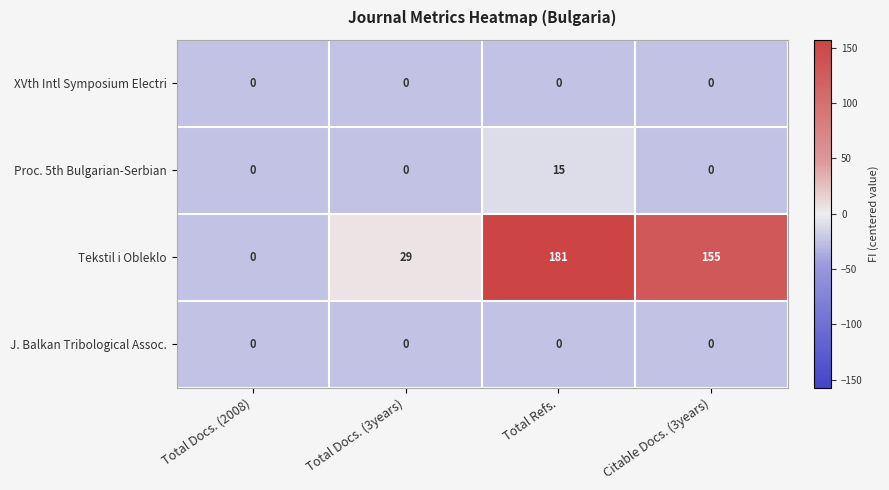

Reading right to left, transcribe all the data shown in this chart.

XVth Intl Symposium Electri: 0	0	0	0
Proc. 5th Bulgarian-Serbian: 0	15	0	0
Tekstil i Obleklo: 155	181	29	0
J. Balkan Tribological Assoc.: 0	0	0	0